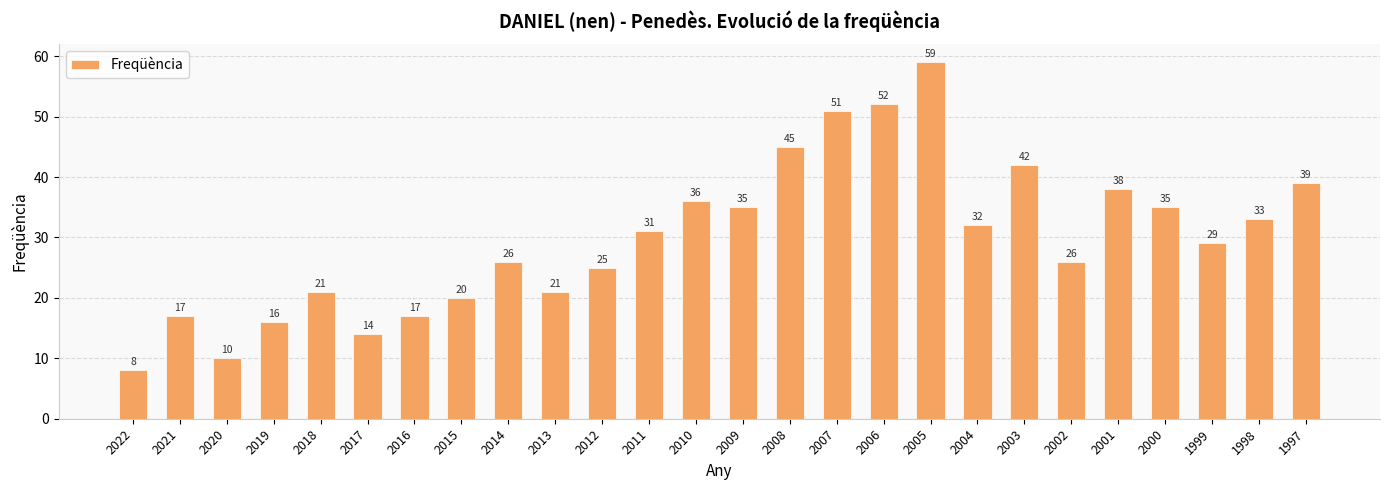

What is the ratio of the value at 2007 to the value at 2004?

1.6